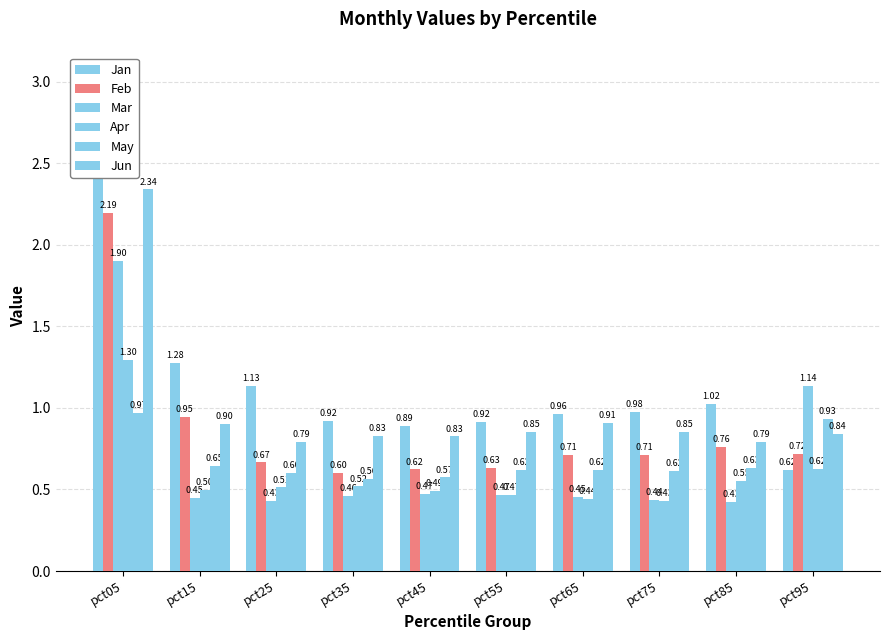

What is the average value of the Apr series?

0.6